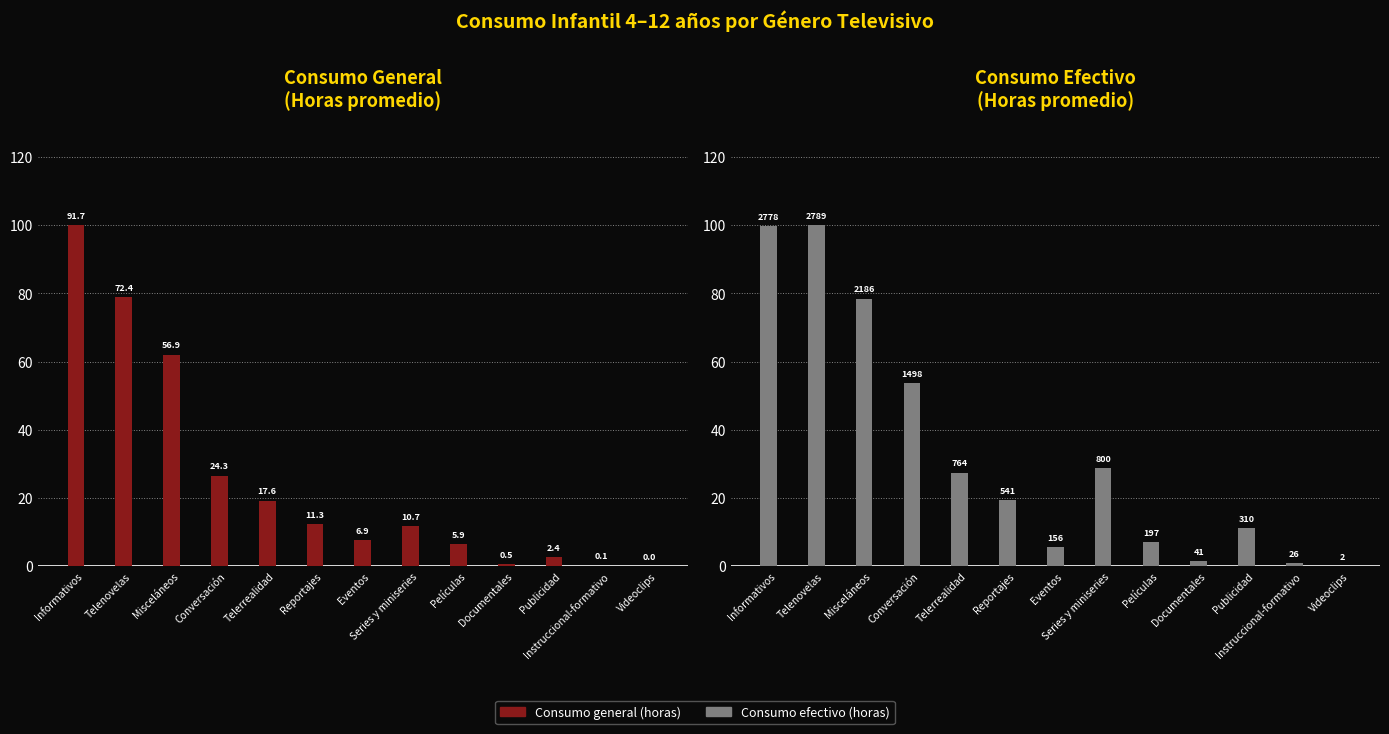

Where does the Consumo efectivo (horas) series first go above 19?

Informativos